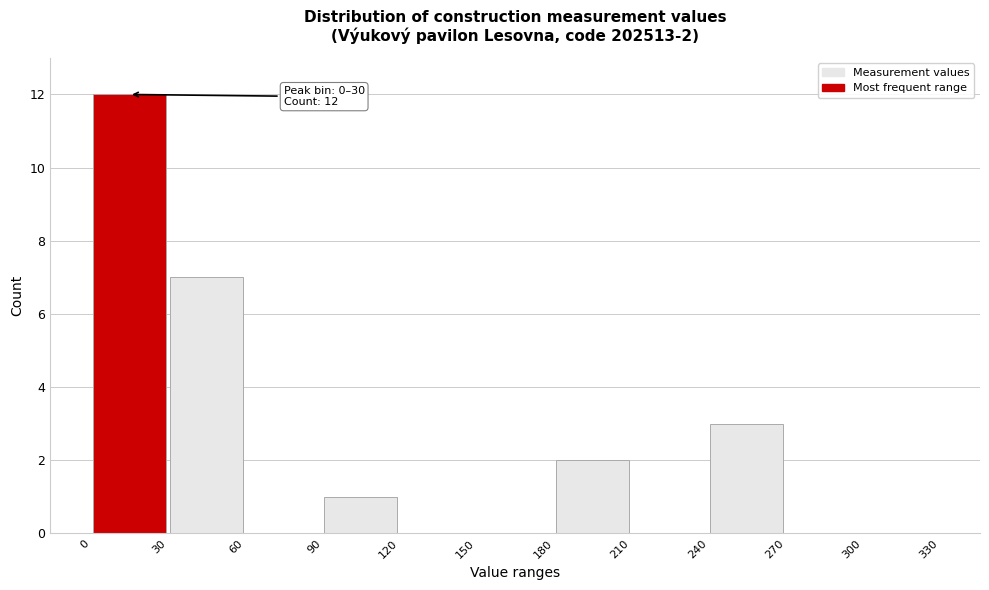

Which range on the x-axis has the tallest bar?

0 to 30